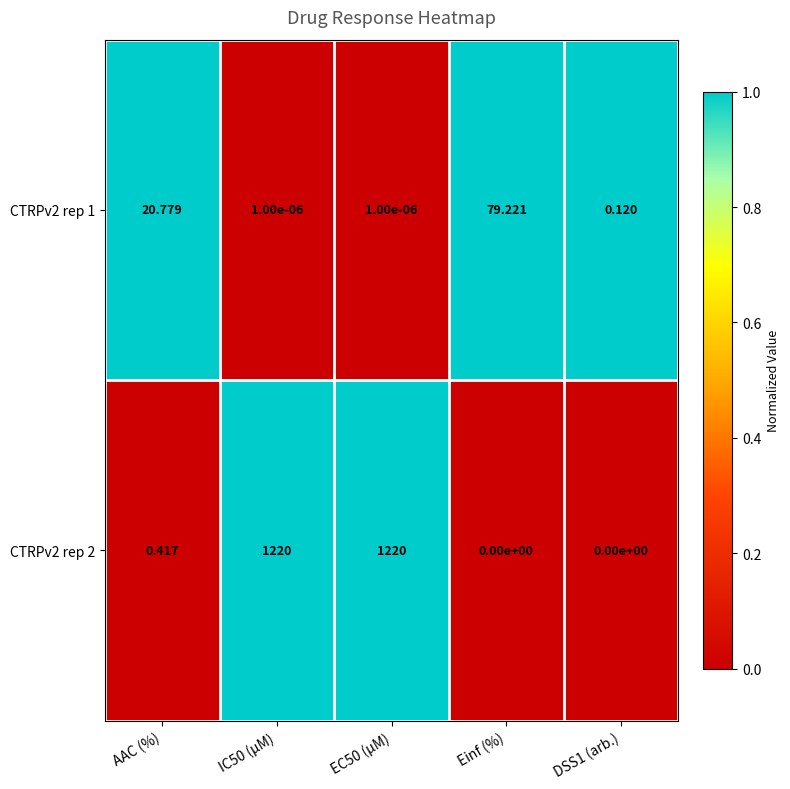

How many series are shown in this chart?

2